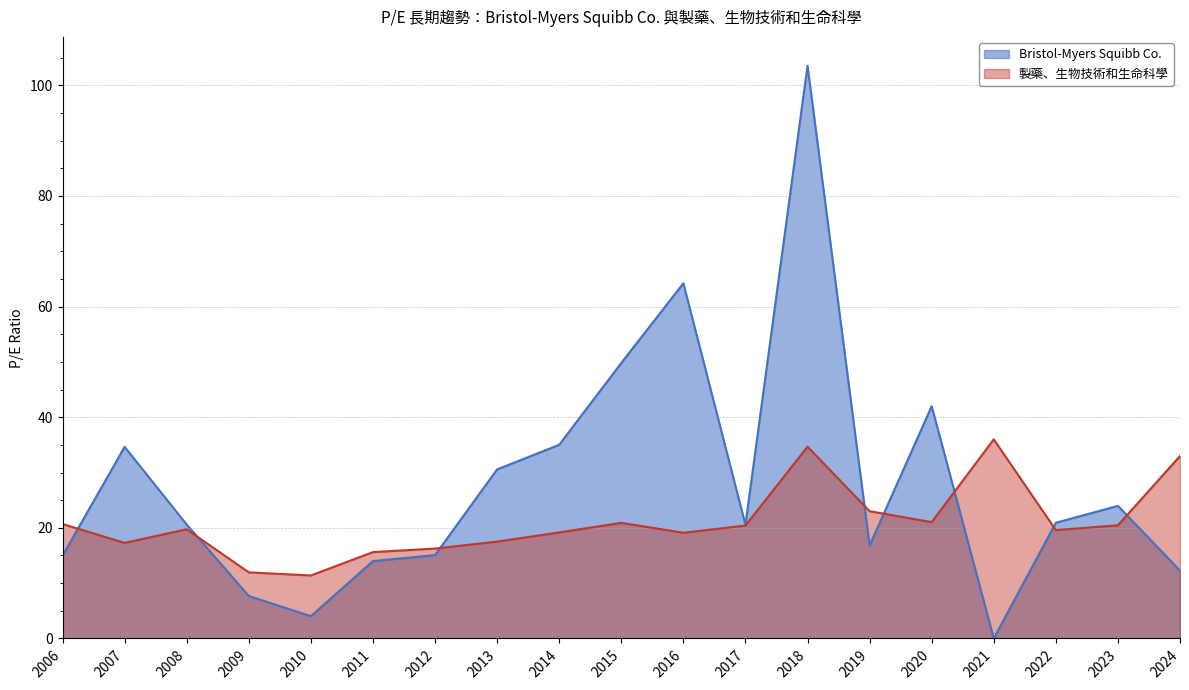

Which series ends up on top after the final intersection of Bristol-Myers Squibb Co. and 製藥、生物技術和生命科學?

製藥、生物技術和生命科學